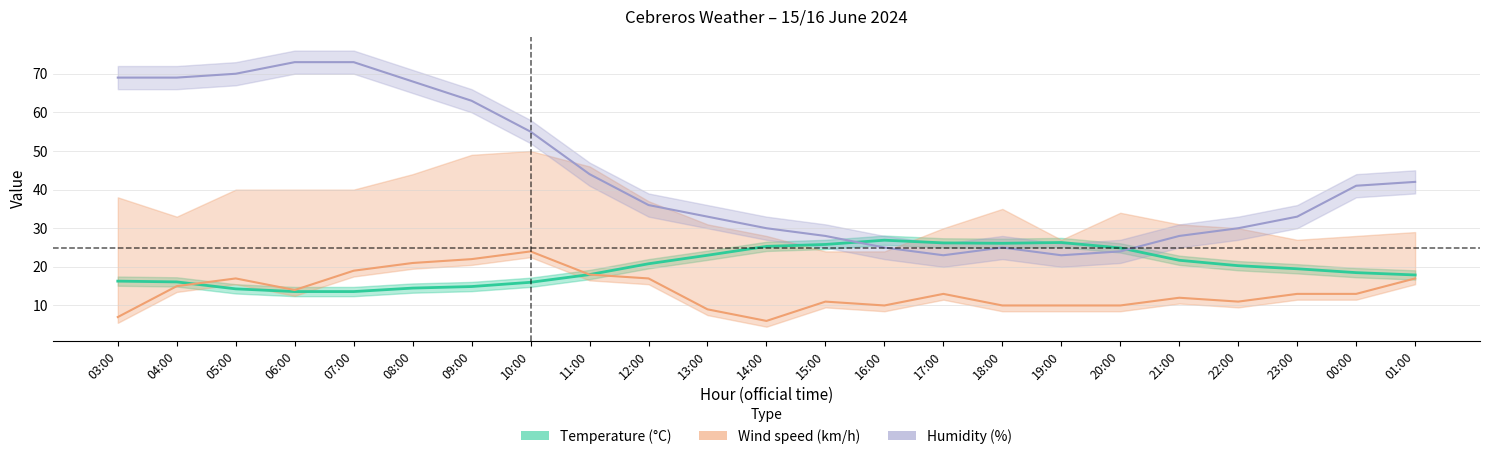

At which category does the chart reach its minimum across all series?

14:00